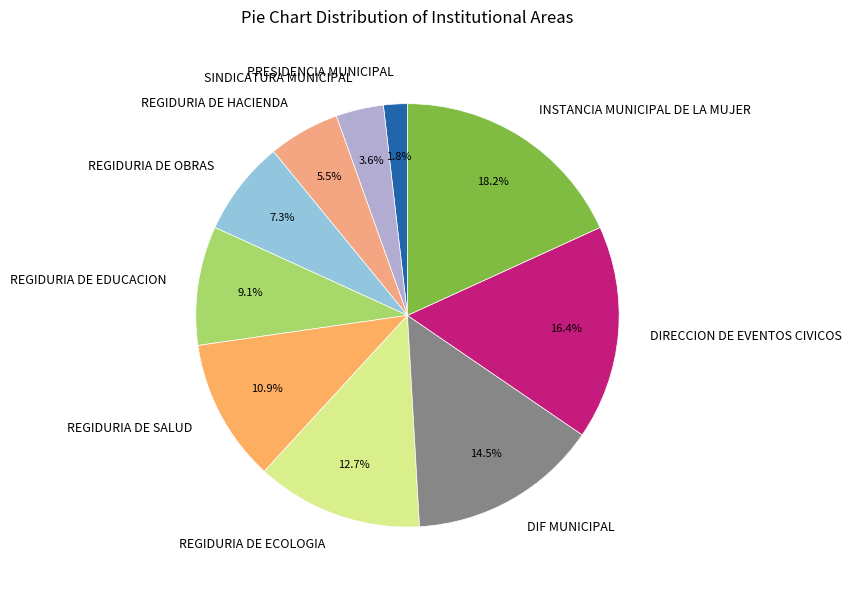

What percentage is the SINDICATURA MUNICIPAL slice, to the nearest percent?

4%